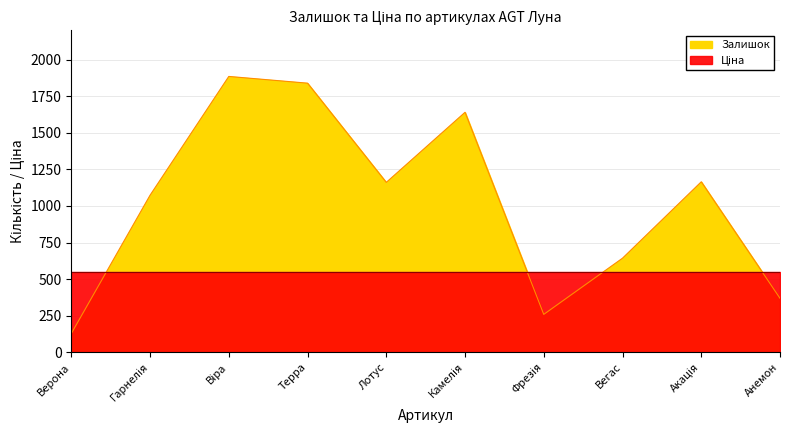

What is the maximum value shown in the chart?

1885